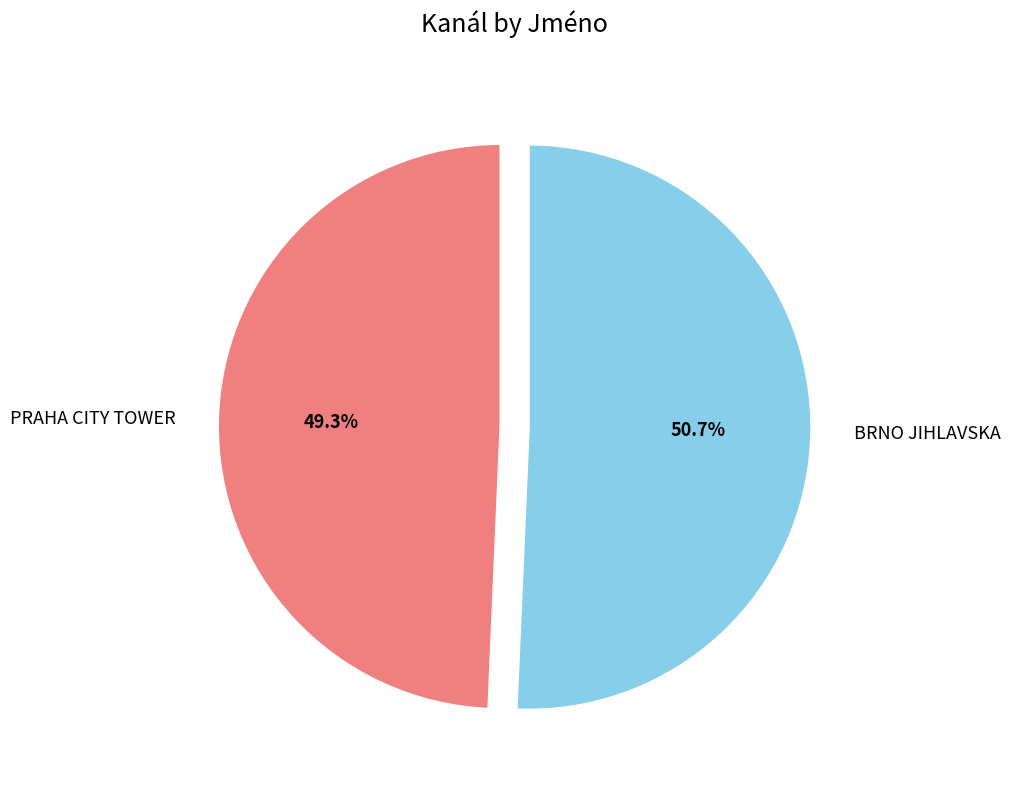

What percentage is the PRAHA CITY TOWER slice, to the nearest percent?

49%